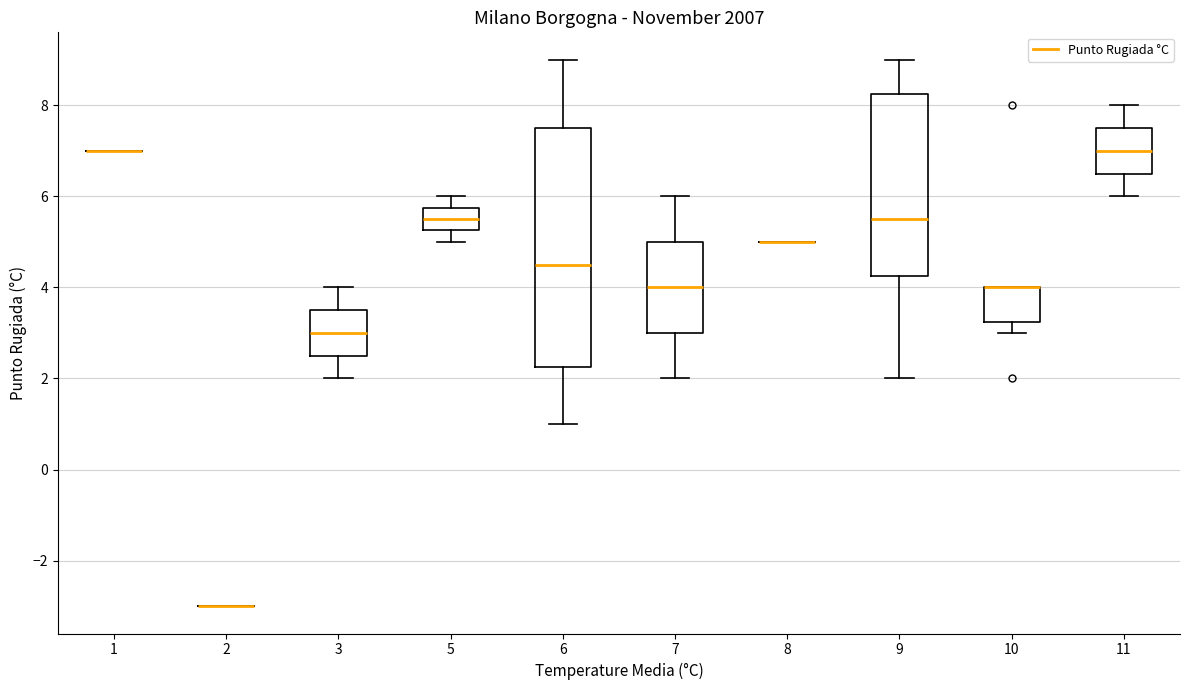

Comparing the boxes themselves (not the whiskers), which one is the tallest?

6